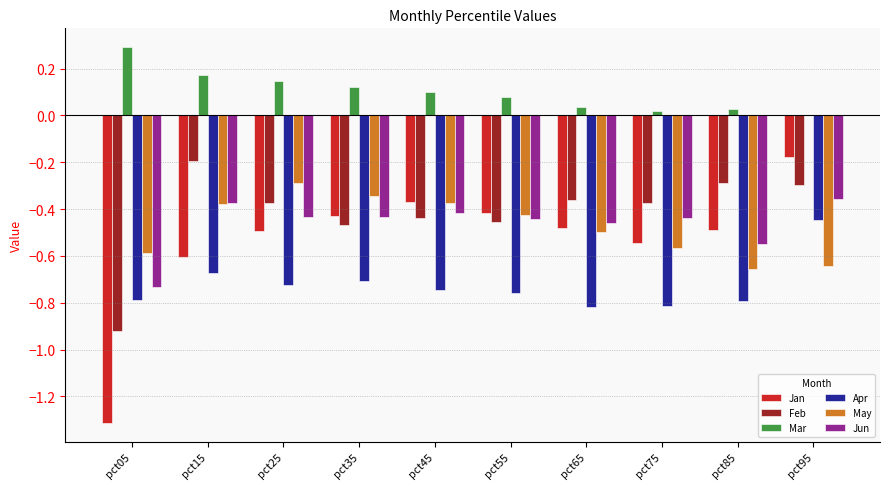

Which series has the largest total across all categories?

Mar